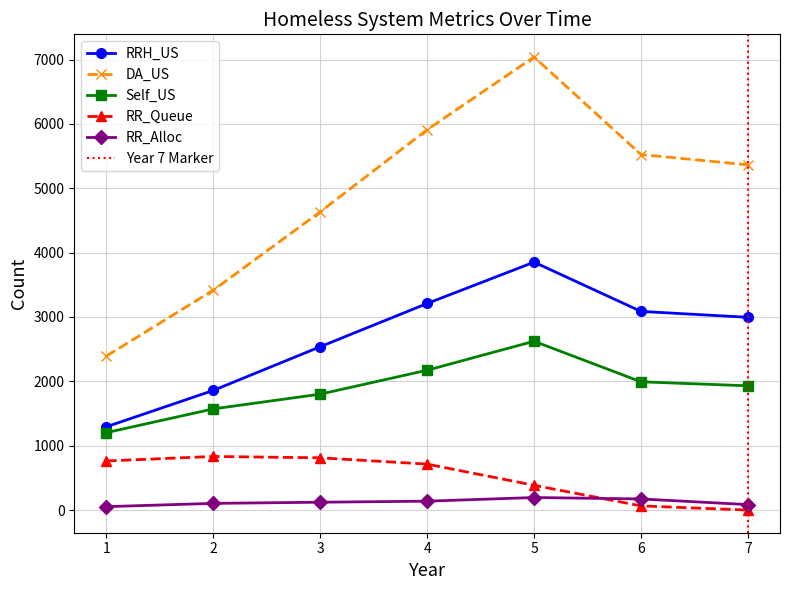

What is the difference between the RR_Alloc values at 6 and 3?

51